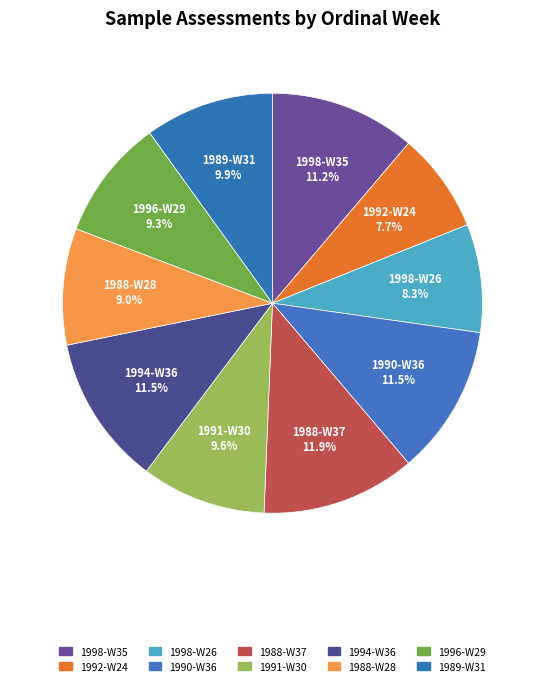

To the nearest percent, what percentage of the pie is 1991-W30?

10%